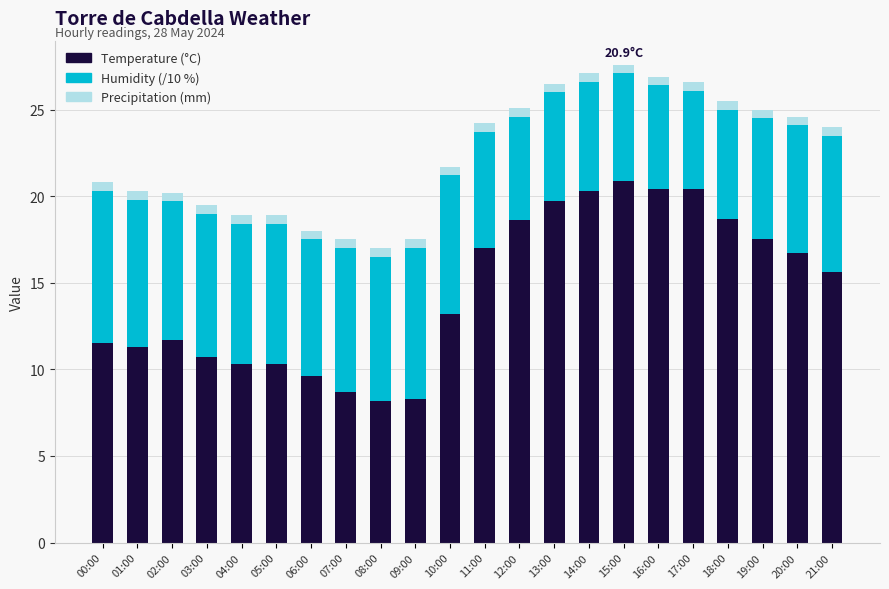

At which label is Temperature (°C) closest to 14?

10:00